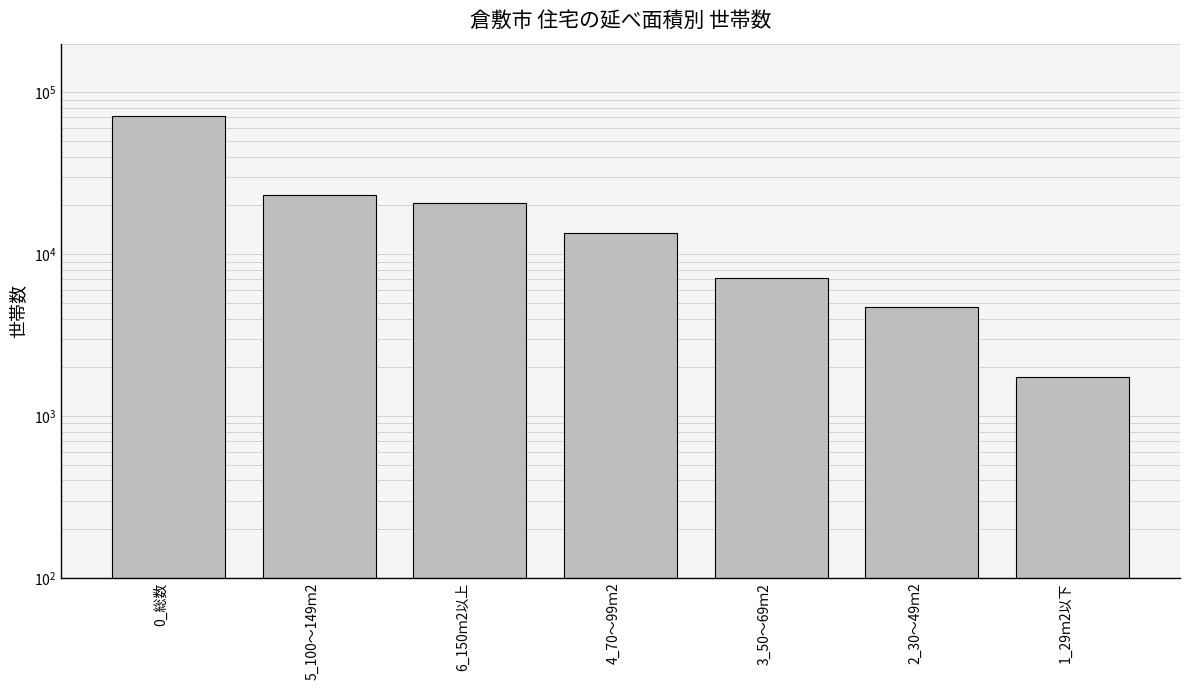

What position from the right is 2_30～49ｍ2?

2